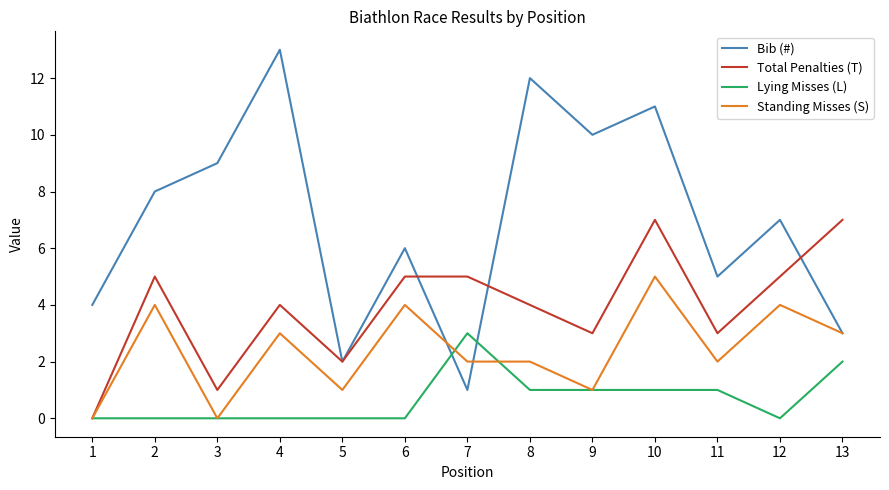

Which series changed the most between 3 and 4?

Bib (#)